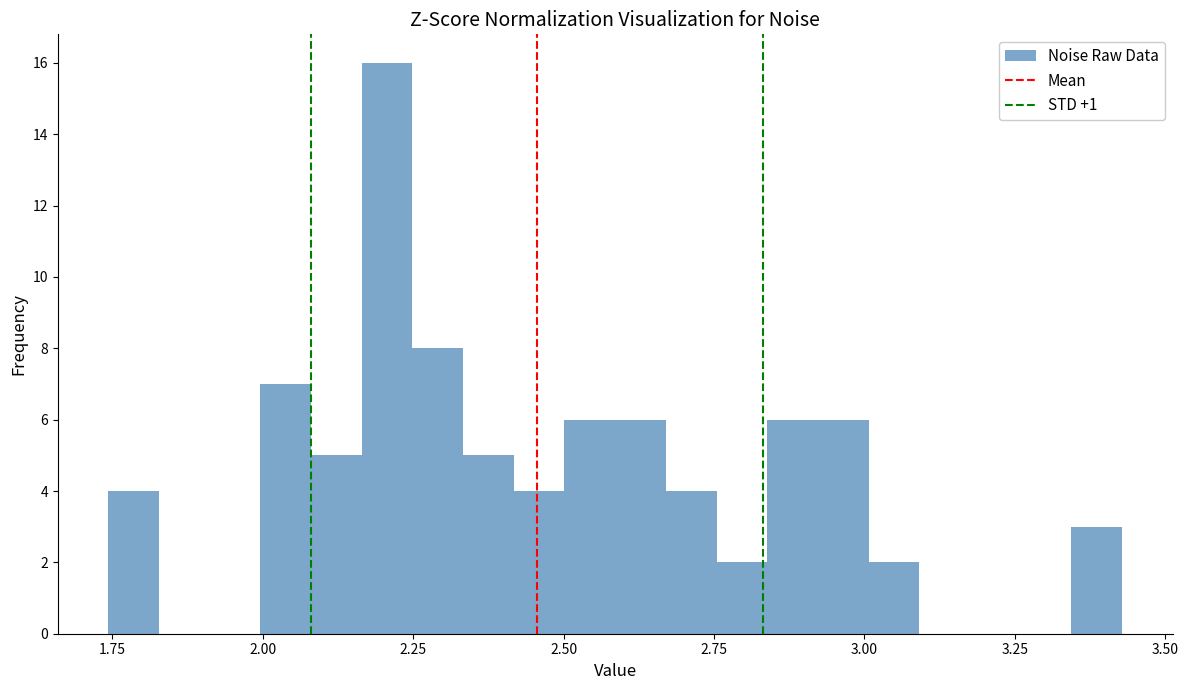

Read against the x-axis, roughly where is the centre of the tallest bar?

2.20